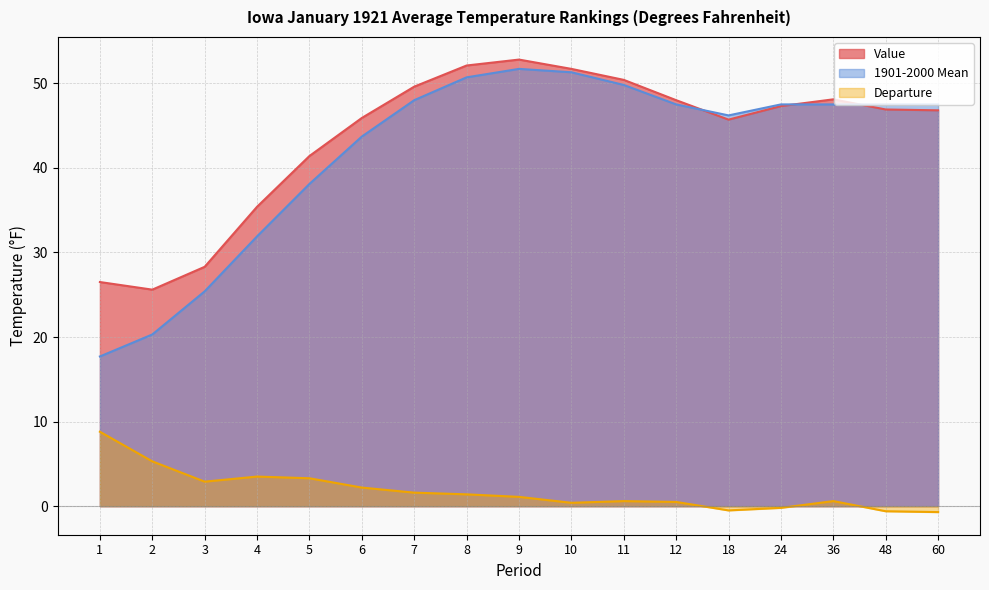

What is the spread (max minus min) of values at 4?

31.9